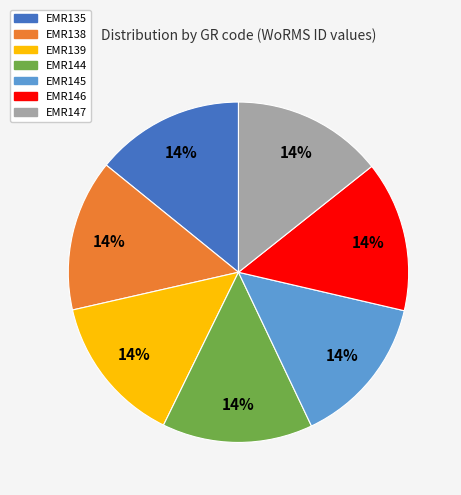

Combined, do EMR135 and EMR138 account for over 50%?

No